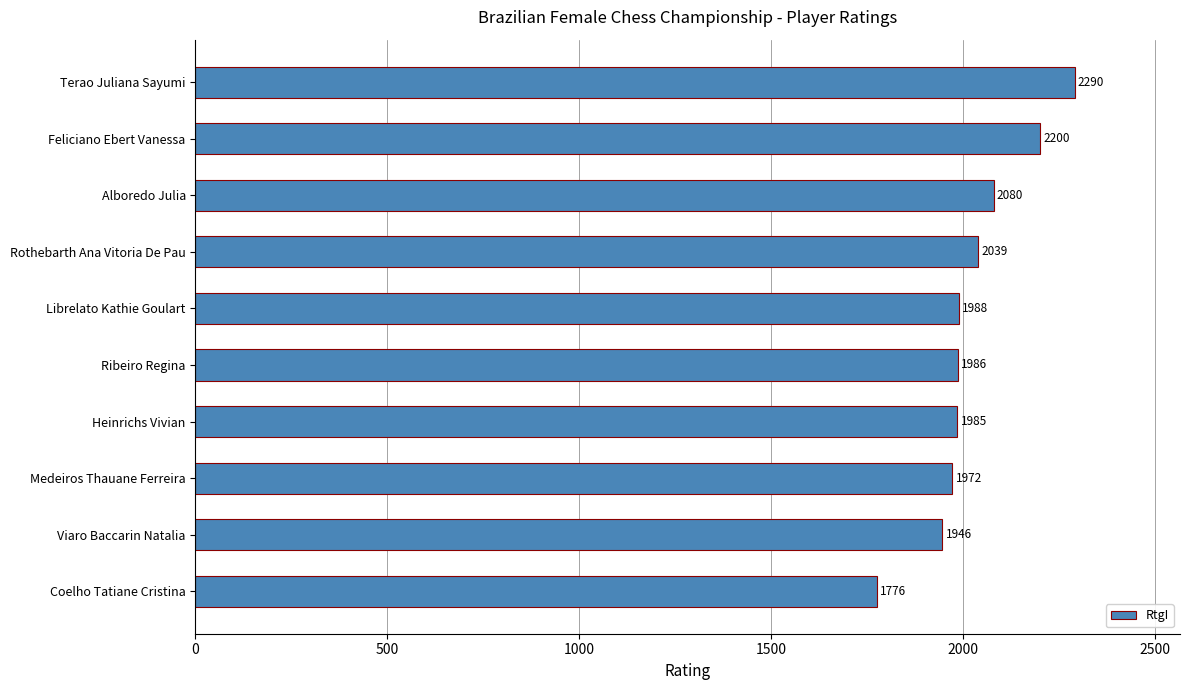

The value at Medeiros Thauane Ferreira is 970. True or false?

False